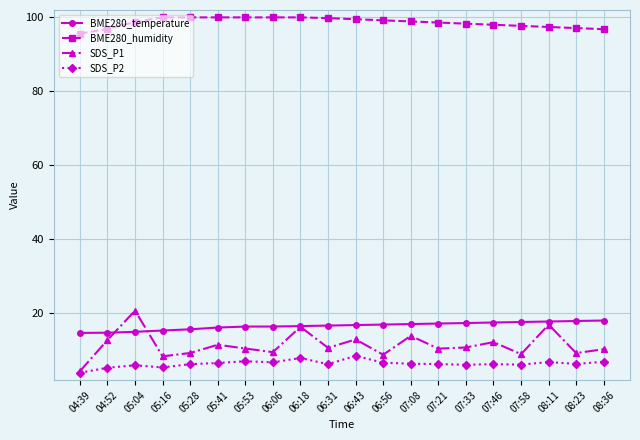

What is the difference between the highest and lowest values at 06:31?

93.7